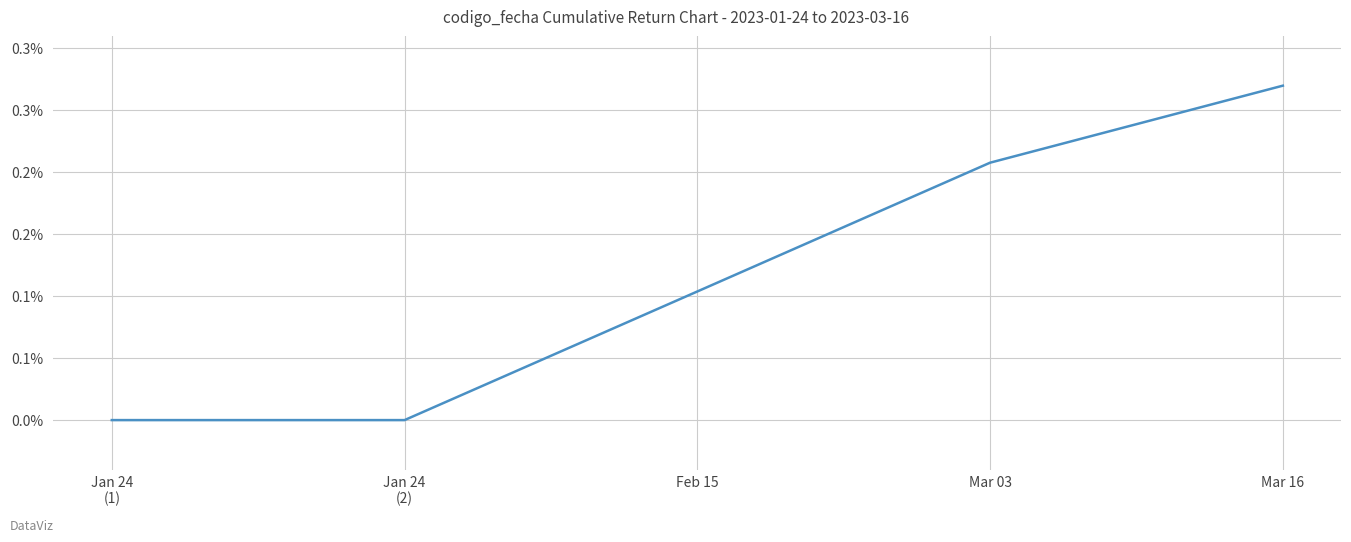

Reading left to right, what are all the values shown in this chart?

0.0	0.0	0.1	0.2	0.3